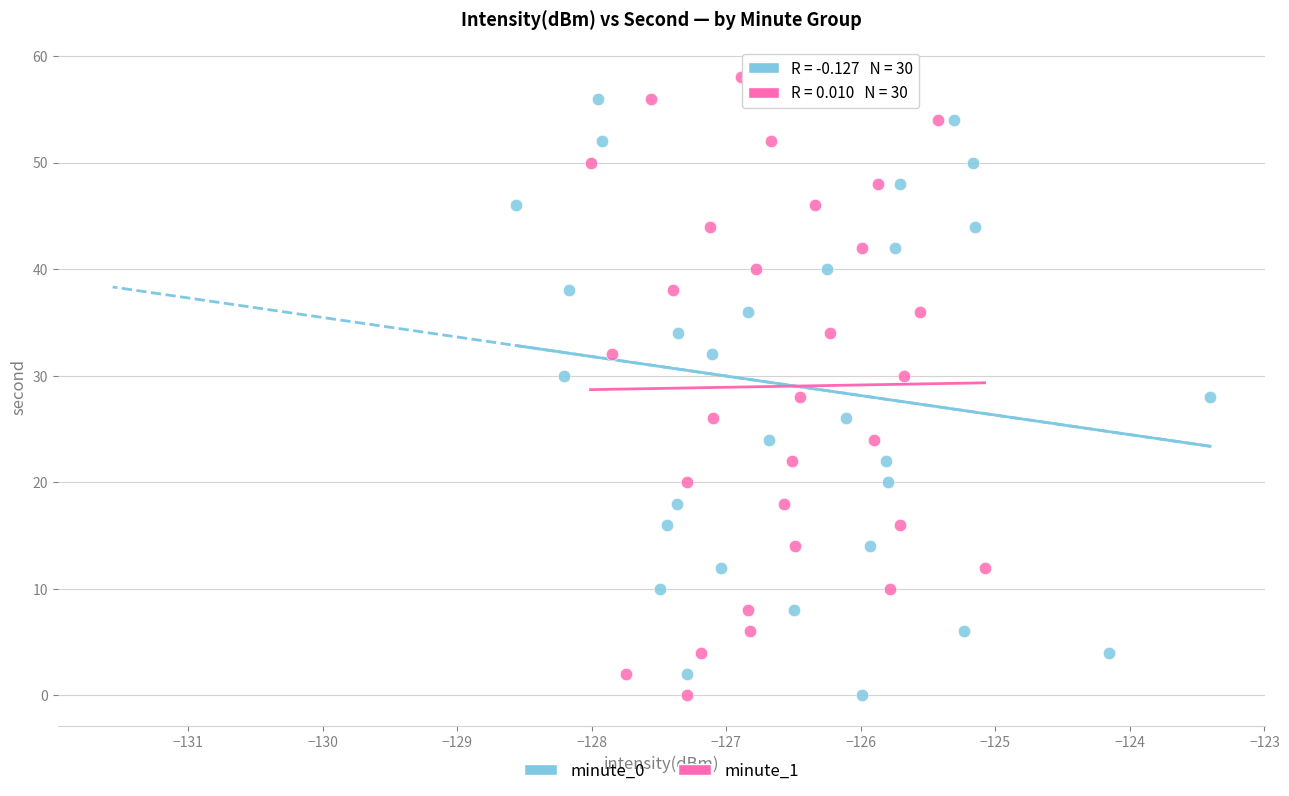

What are all the series names shown in the legend?

minute_0, minute_1